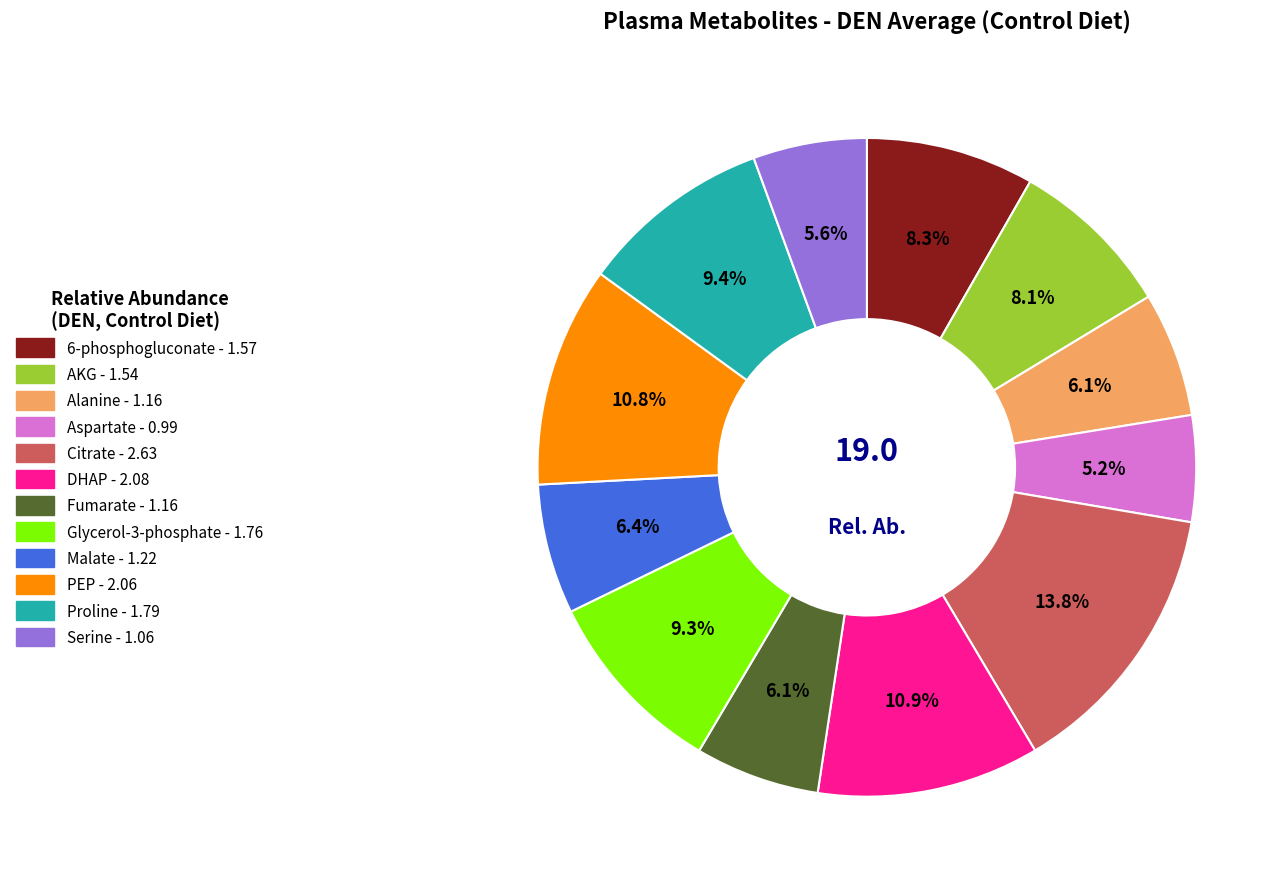

Is there any slice that represents more than half of the pie?

No